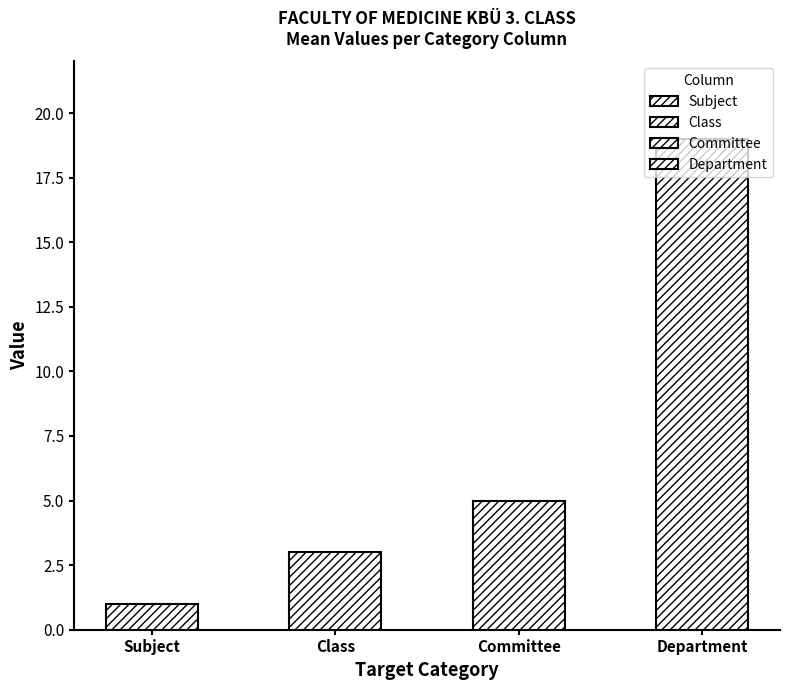

Between 7 and 1, which is larger?

7